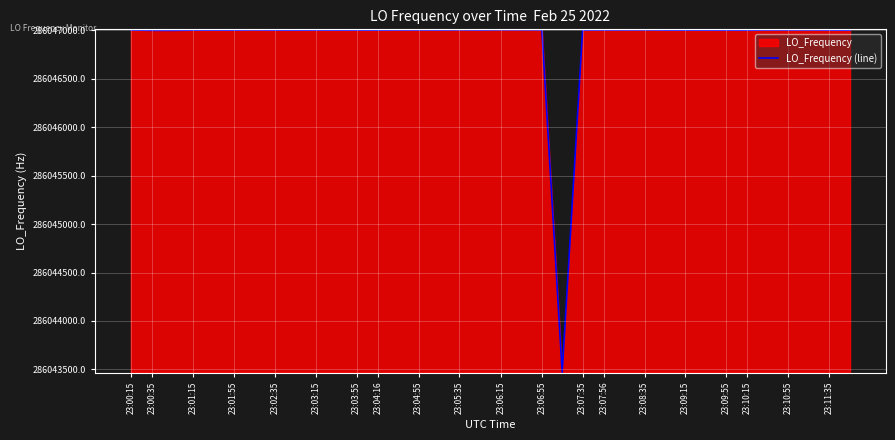

The value at 23:09:55 is 77520057.5. True or false?

False